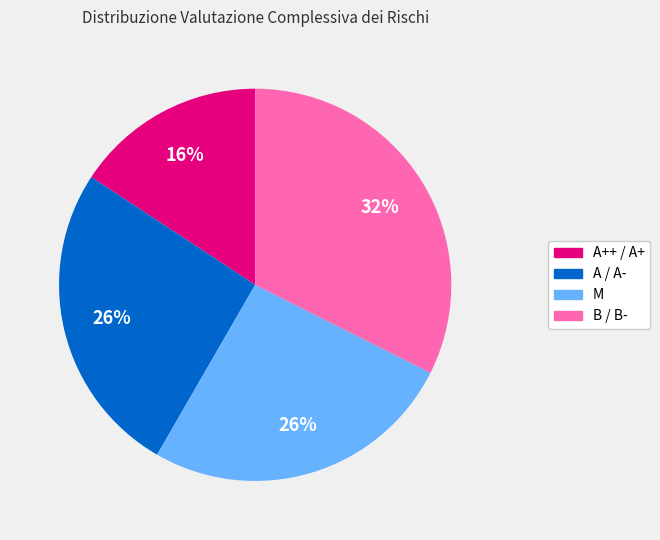

Is it true that A++ / A+ is 3% of the pie?

False